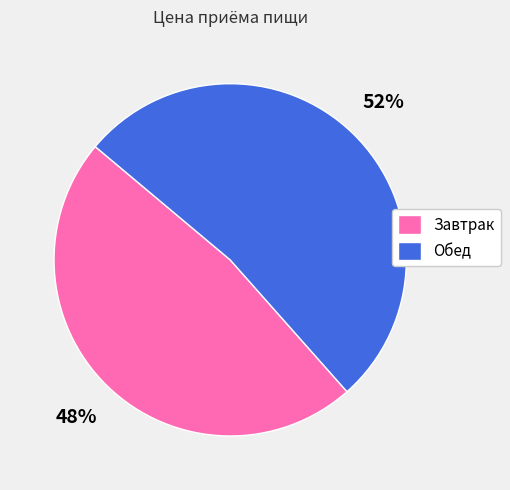

To the nearest percent, what percentage of the pie is Обед?

52%